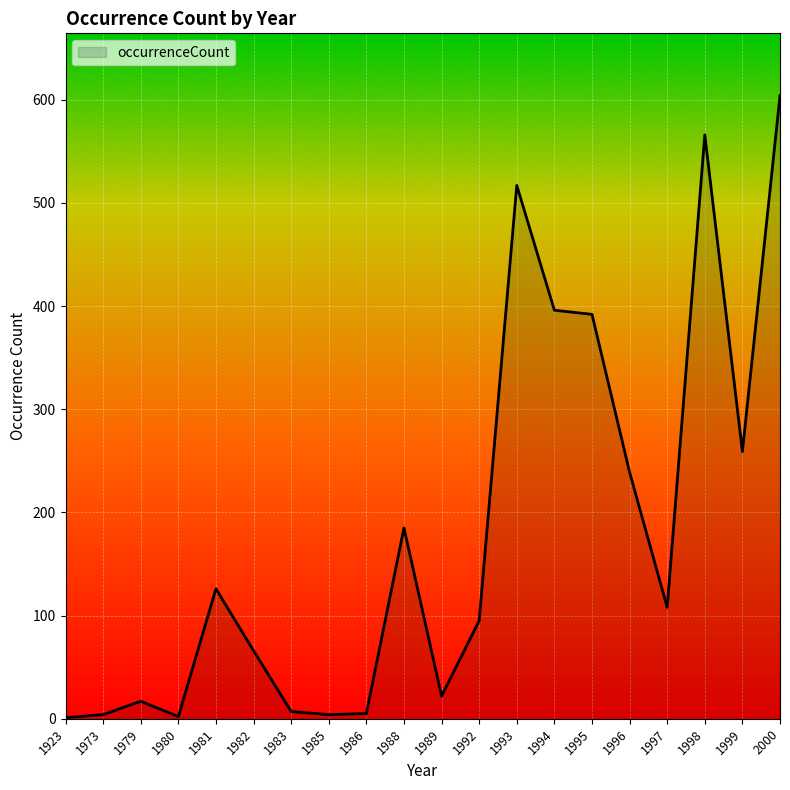

What is the sum of all values?

3615